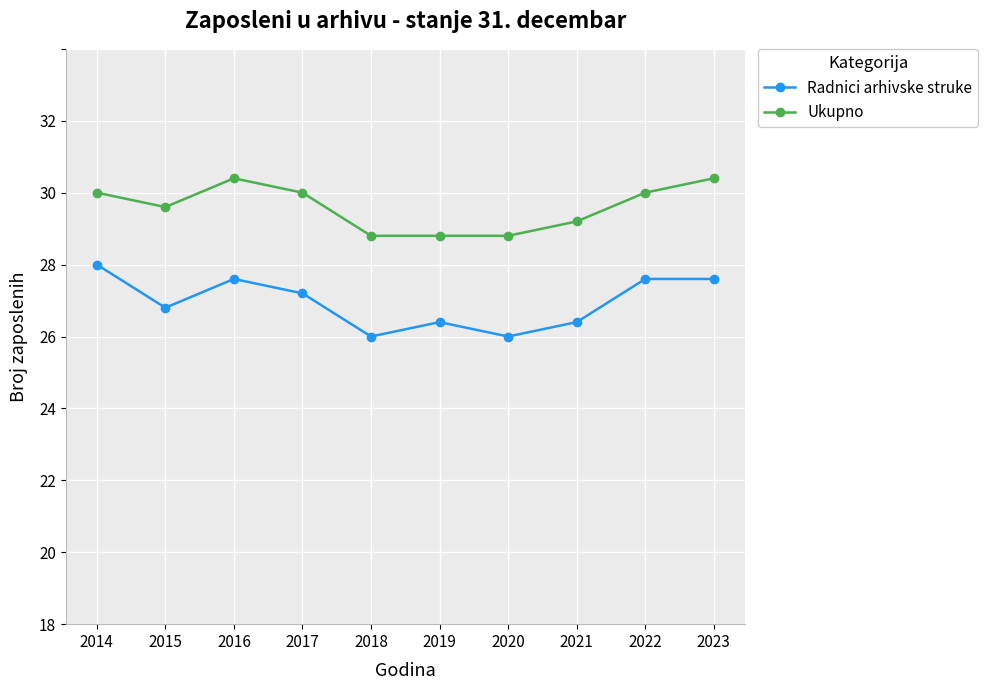

What is the minimum value for Ukupno?

27